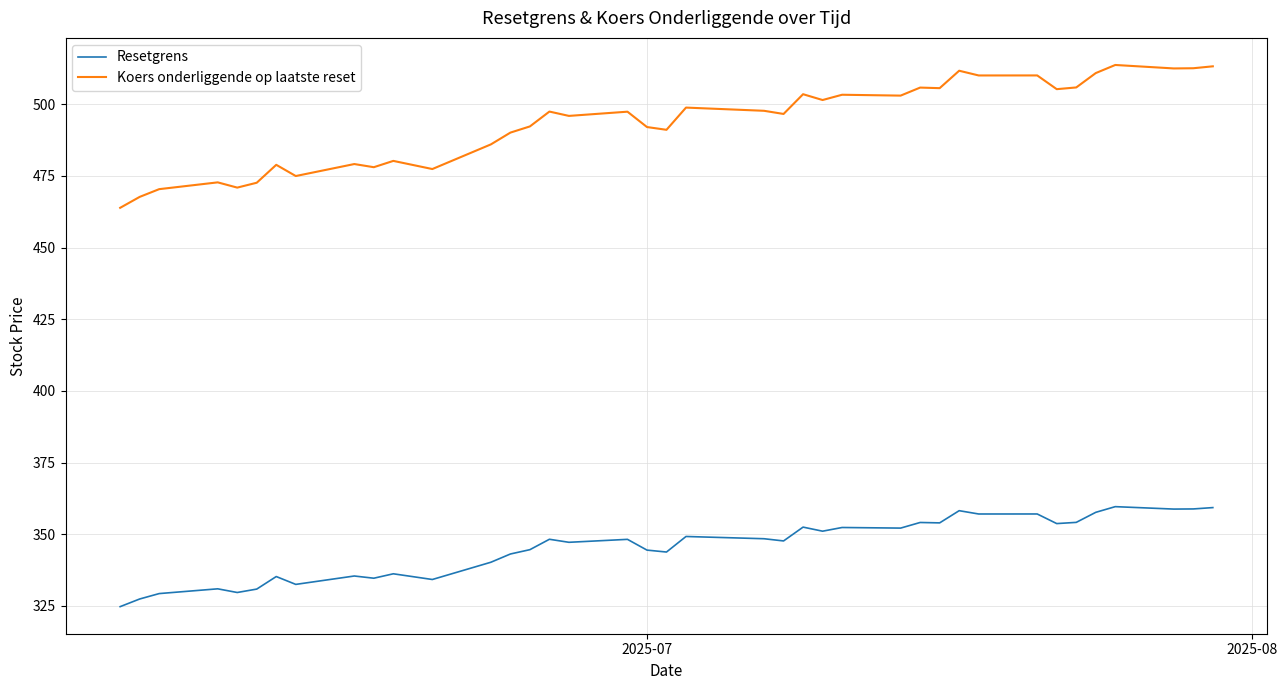

List the series in order of their overall mean, lowest first.

Resetgrens, Koers onderliggende op laatste reset